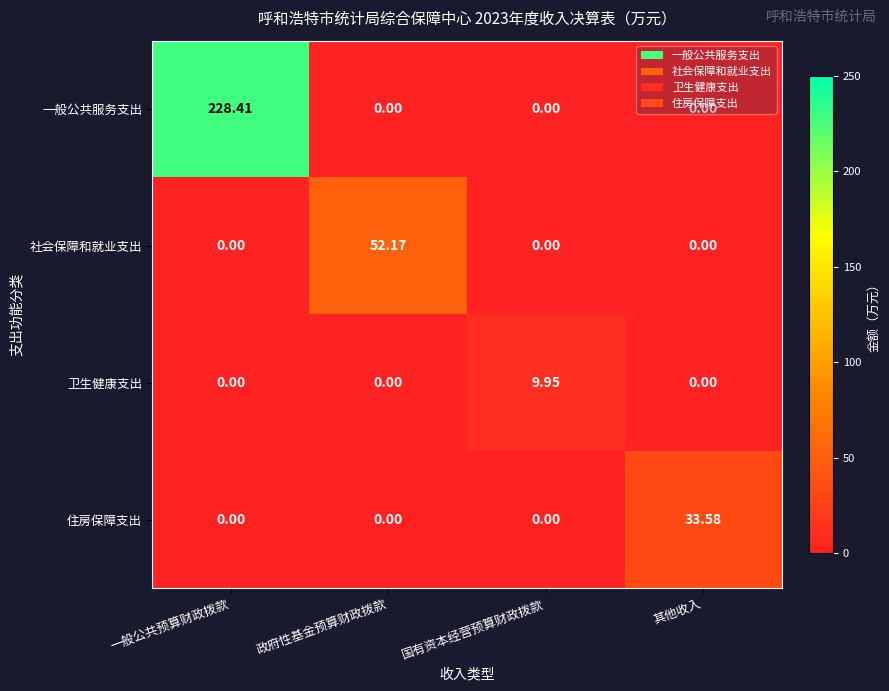

At how many categories does at least one series exceed 166?

1